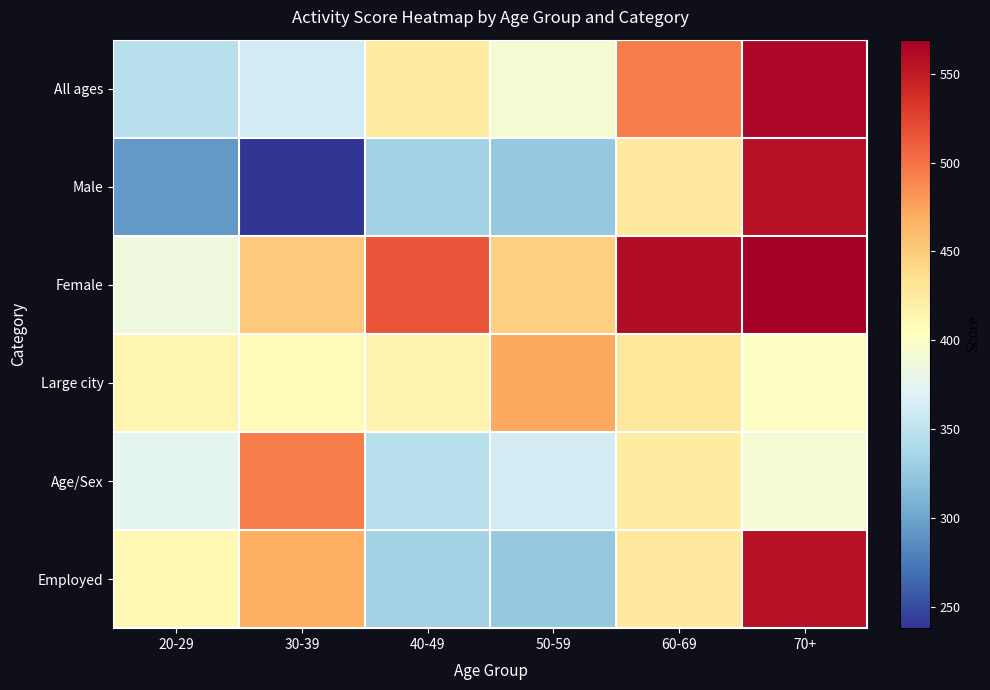

What is the greatest value displayed?

569.2